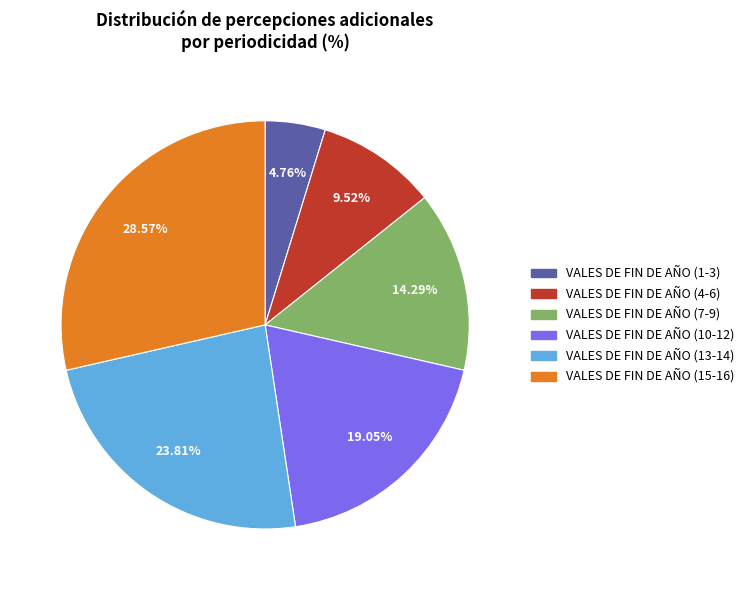

The VALES DE FIN DE AÑO (10-12) slice represents 19% of the pie. True or false?

True